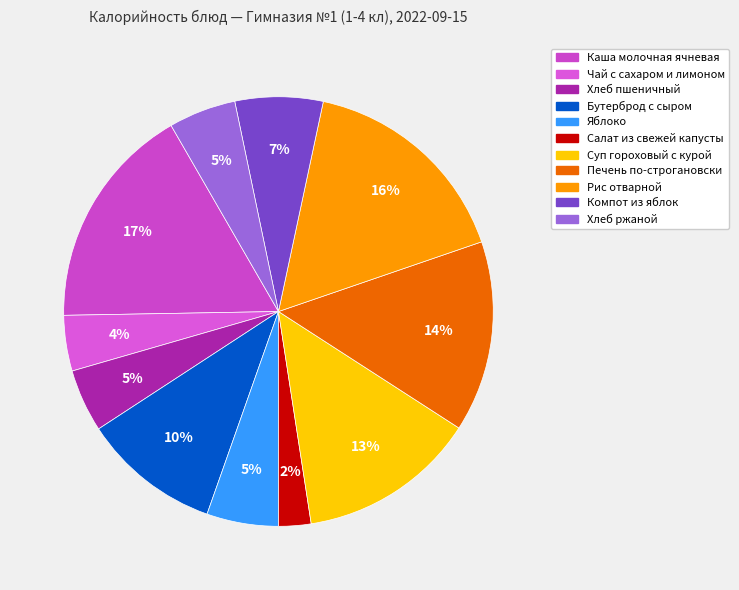

True or false: Суп гороховый с курой accounts for 1% of the total.

False